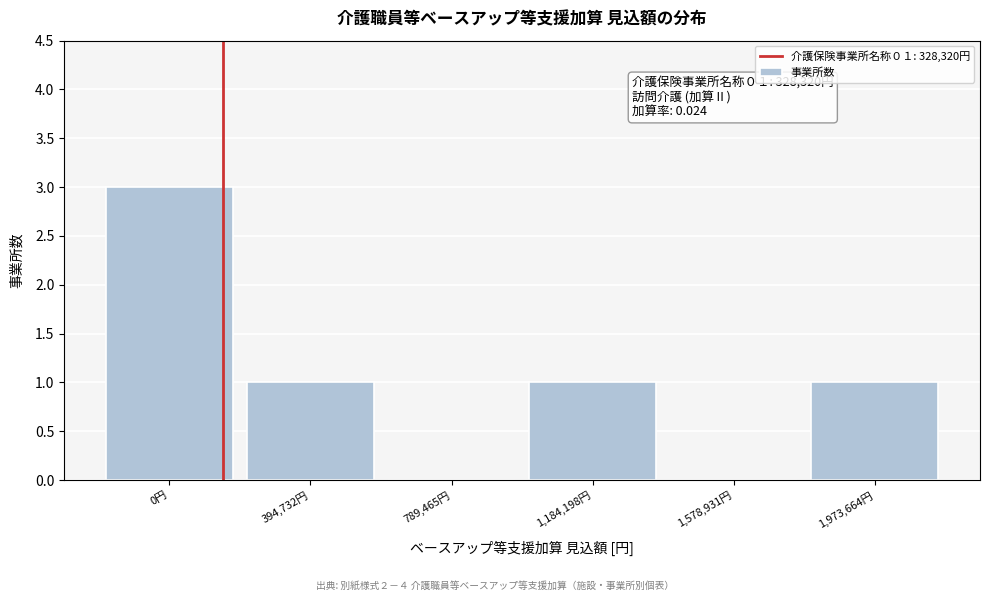

Approximately how many times larger is the value at 1,973,664円 compared to 0円?

0.3